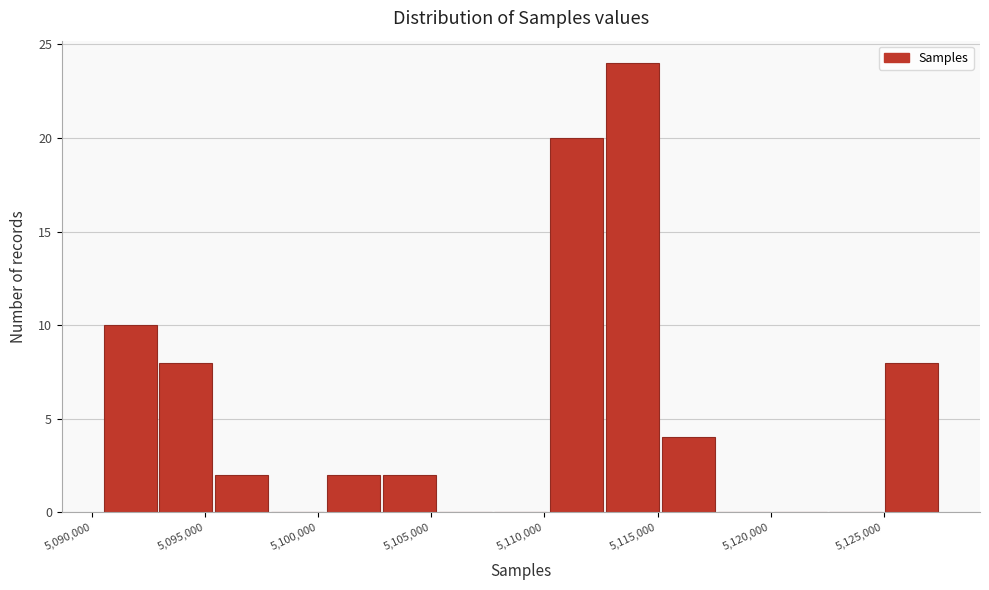

Which range on the x-axis has the tallest bar?

5112500 to 5115000